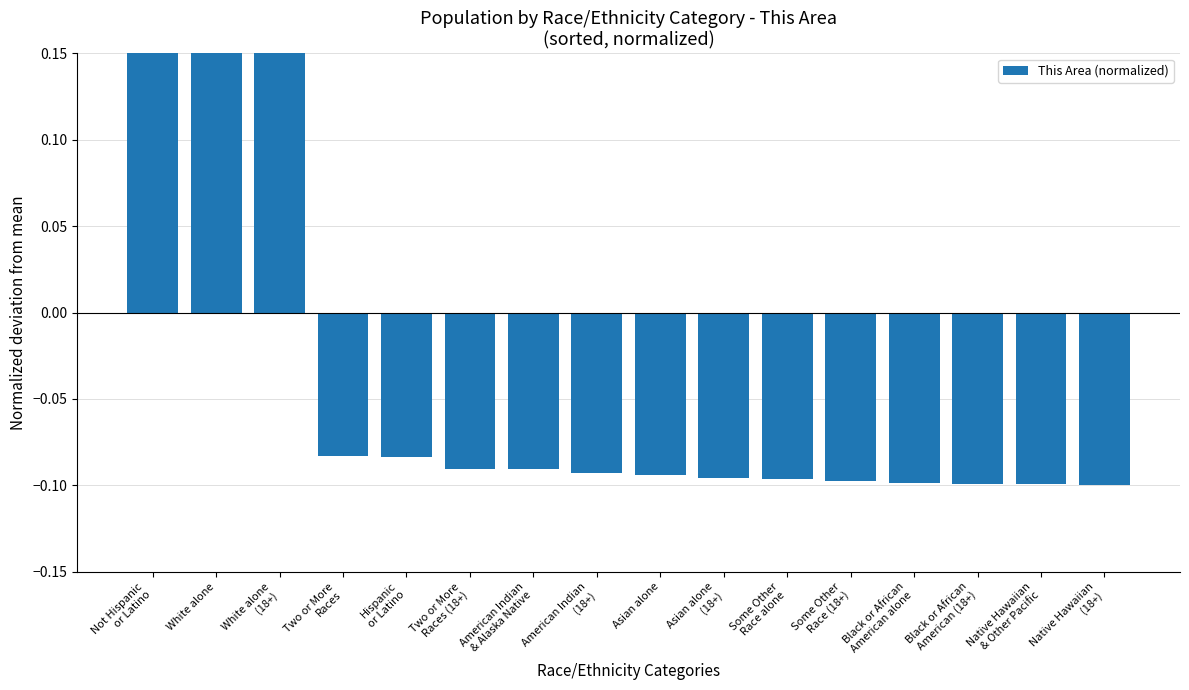

Rank the categories by value from lowest to highest.

Native Hawaiian
(18+), Native Hawaiian
& Other Pacific, Black or African
American (18+), Black or African
American alone, Some Other
Race (18+), Some Other
Race alone, Asian alone
(18+), Asian alone, American Indian
(18+), American Indian
& Alaska Native, Two or More
Races (18+), Hispanic
or Latino, Two or More
Races, White alone
(18+), White alone, Not Hispanic
or Latino